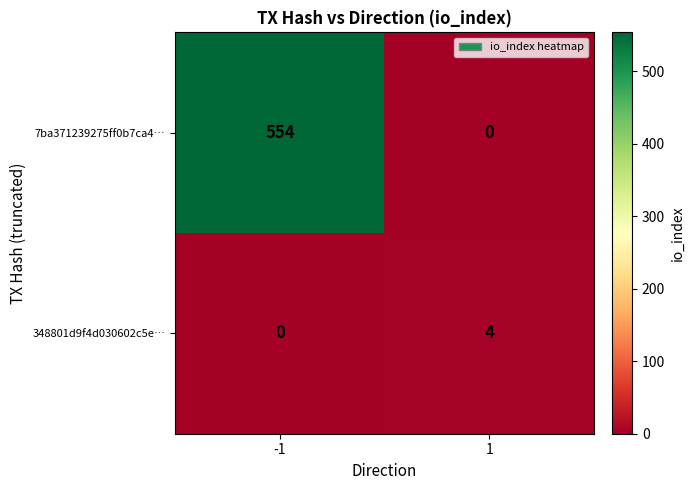

Rank the series by their maximum value, from highest to lowest.

7ba371239275ff0b7ca4…, 348801d9f4d030602c5e…